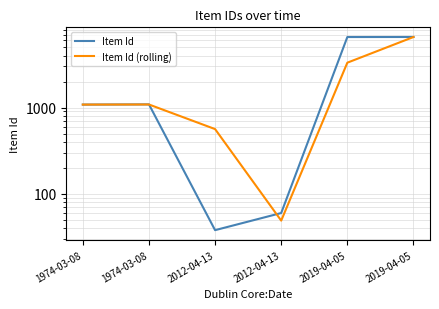

True or false: Item Id has a value of 60.0 at 2012-04-13.

True